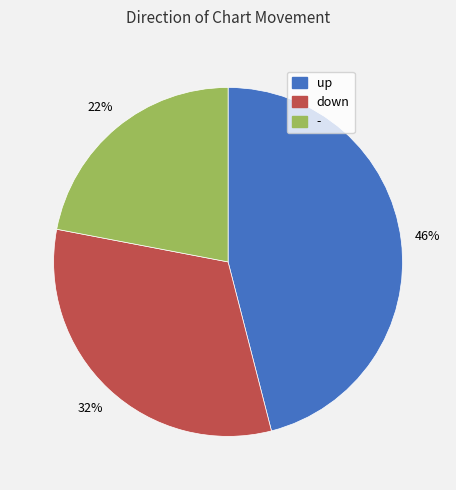

Is it true that down is 20% of the pie?

False